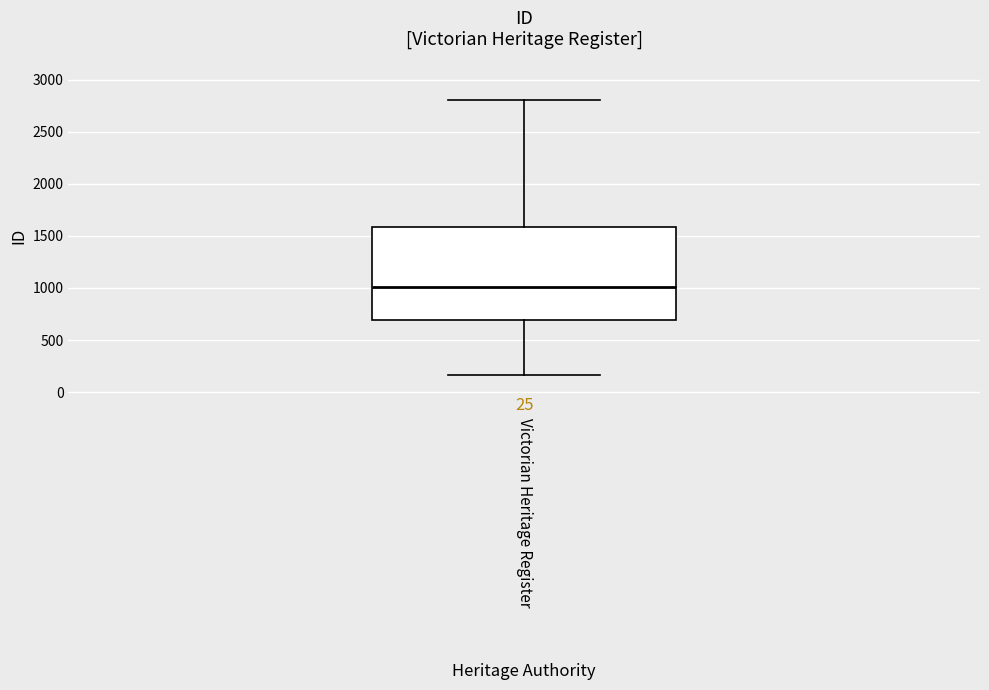

Where does the upper whisker of the box for Victorian Heritage Register end on the y-axis? The values are not printed on the chart, so give them approximately, as read against the axis.

2800